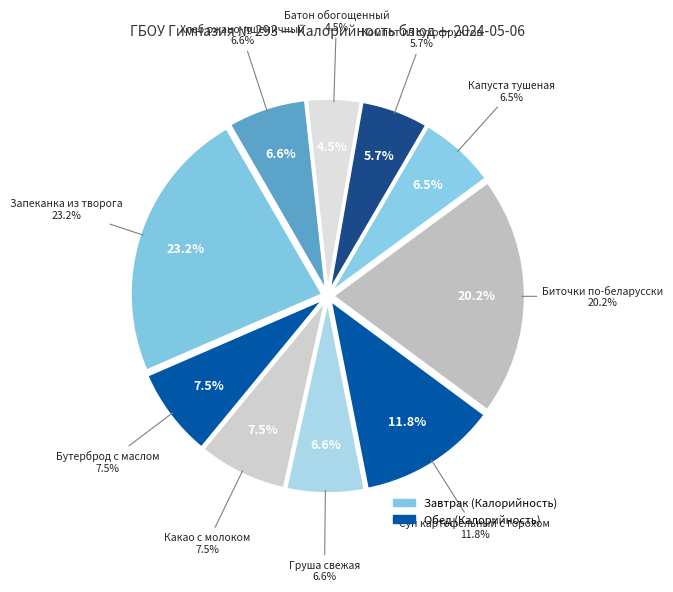

What percentage is NOT represented by Суп картофельный с горохом?

88.2%